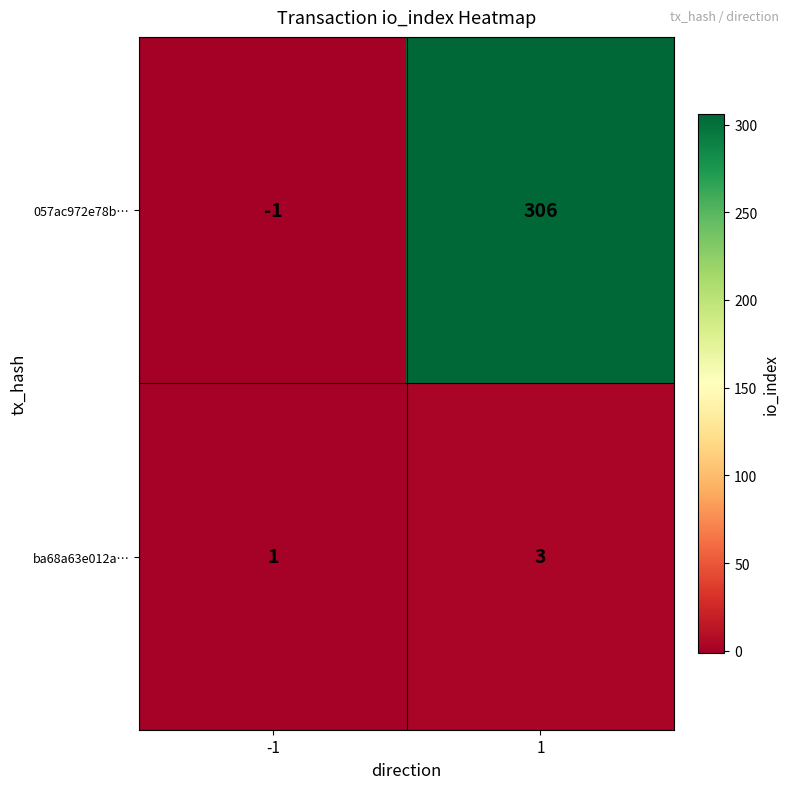

What is the greatest value displayed?

306